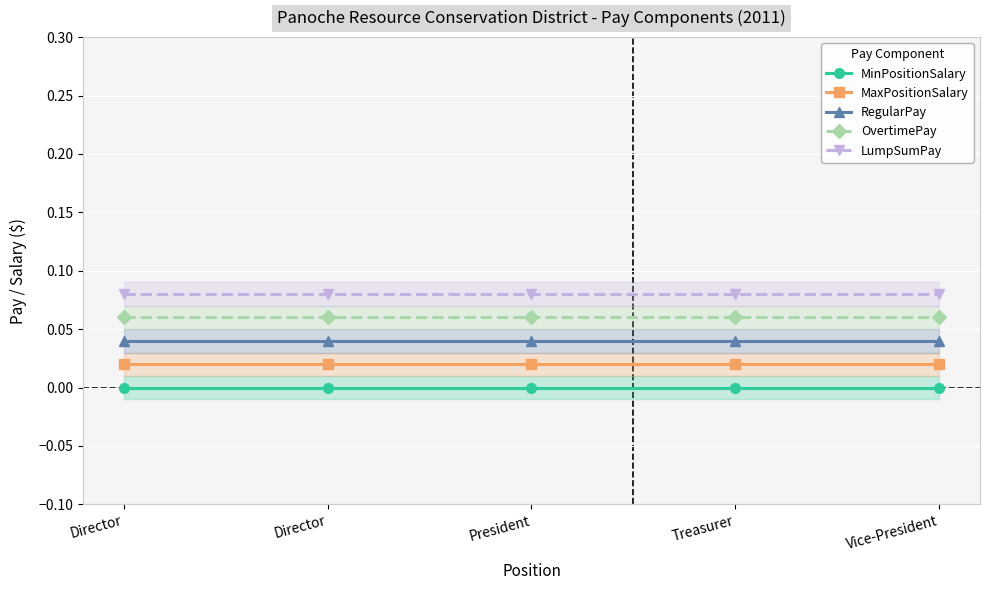

Reading left to right, list all the values displayed in this chart.

MinPositionSalary: 0.0	0.0	0.0	0.0	0.0
MaxPositionSalary: 0.0	0.0	0.0	0.0	0.0
RegularPay: 0.0	0.0	0.0	0.0	0.0
OvertimePay: 0.1	0.1	0.1	0.1	0.1
LumpSumPay: 0.1	0.1	0.1	0.1	0.1